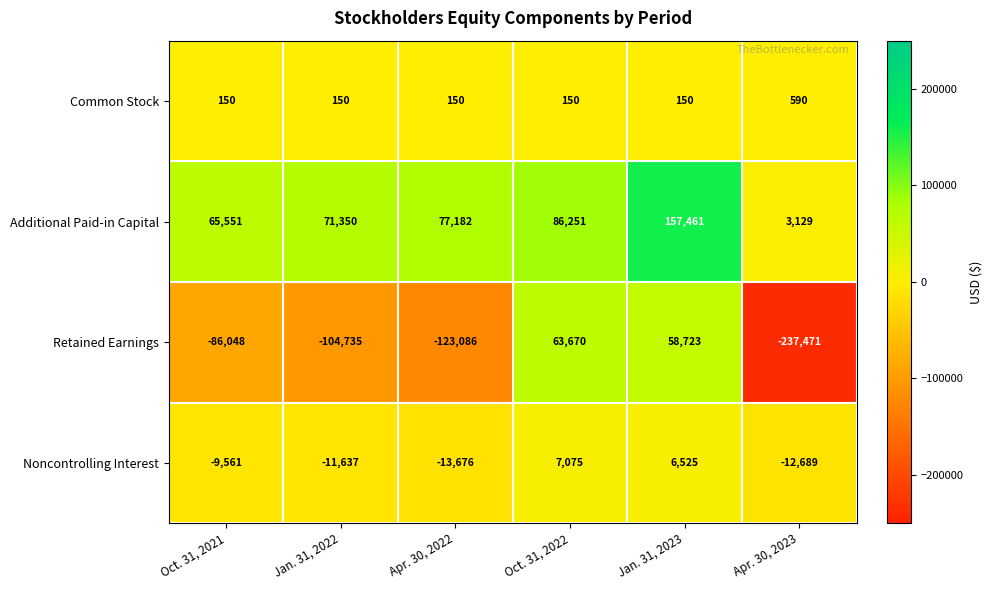

What is the difference between the maximum and second lowest values in the Noncontrolling Interest series?

19764